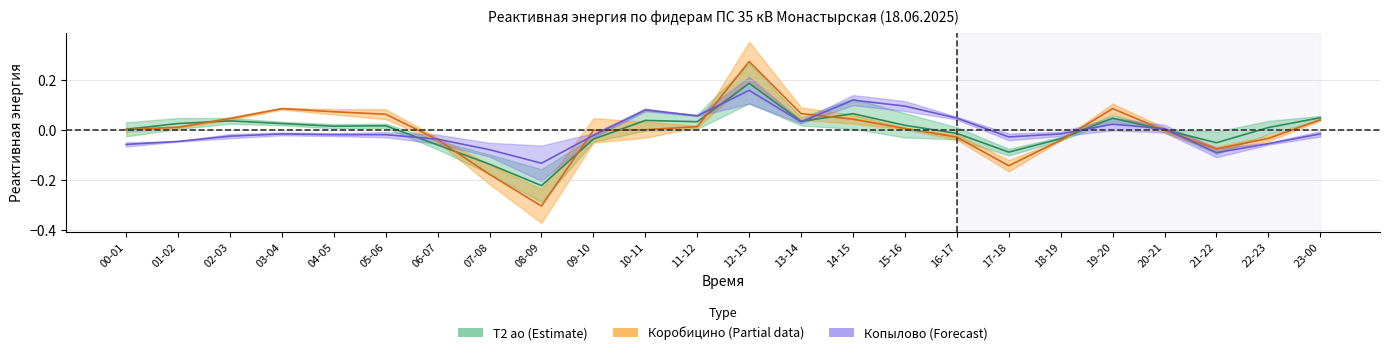

Is the value of 10 Монастырская-Копылово ао RS at 19-20 greater than the value of 10 Монастырская Т 2 ао RS at 18-19?

Yes